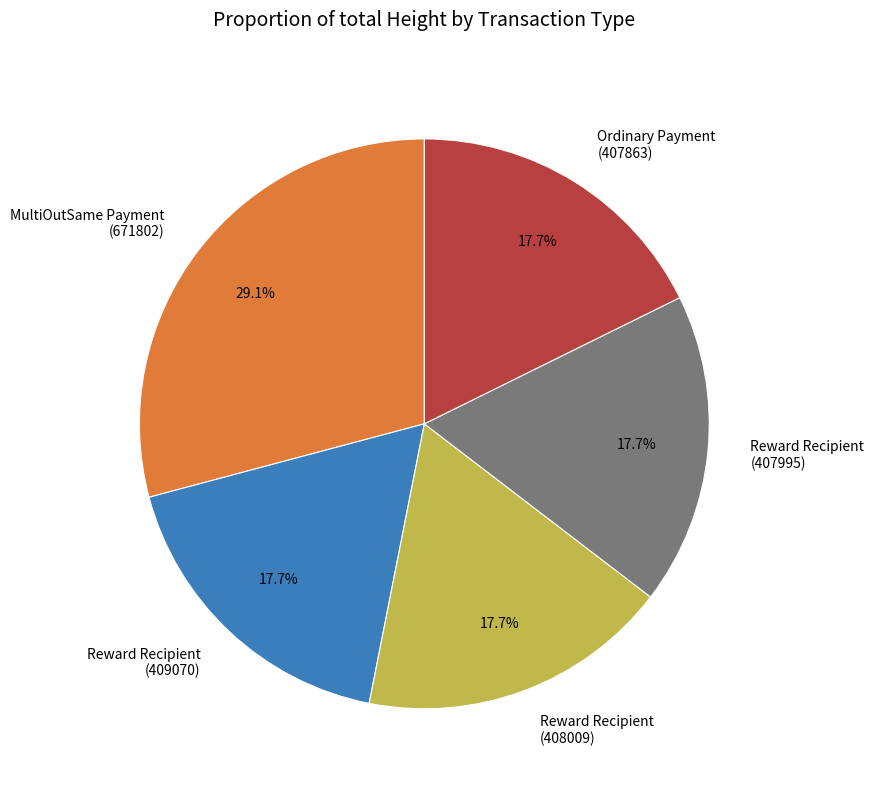

What percentage is NOT represented by Ordinary Payment (407863)?

82.3%